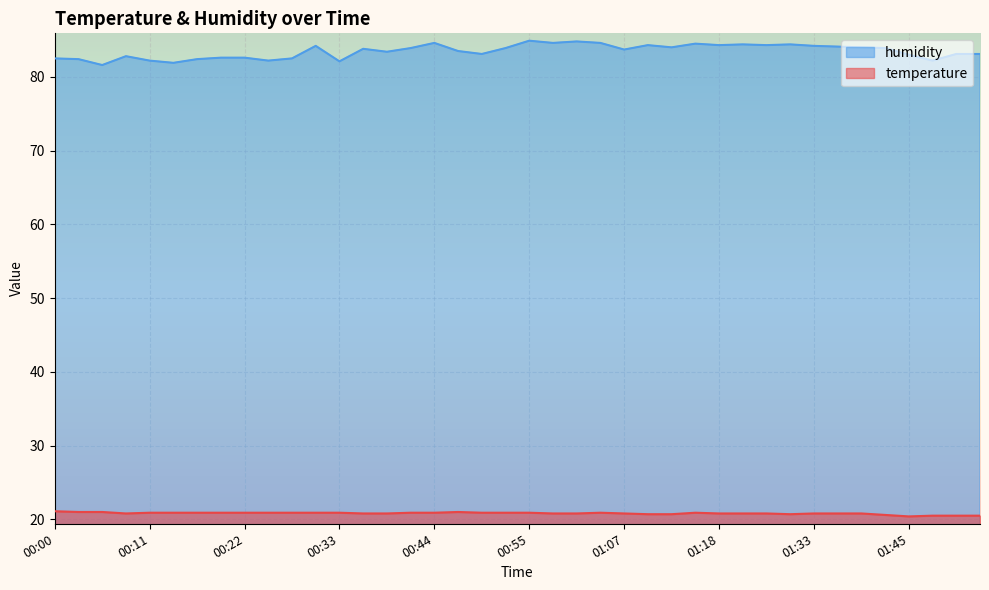

Is the value of humidity at 00:00 greater than the value of temperature at 01:07?

Yes